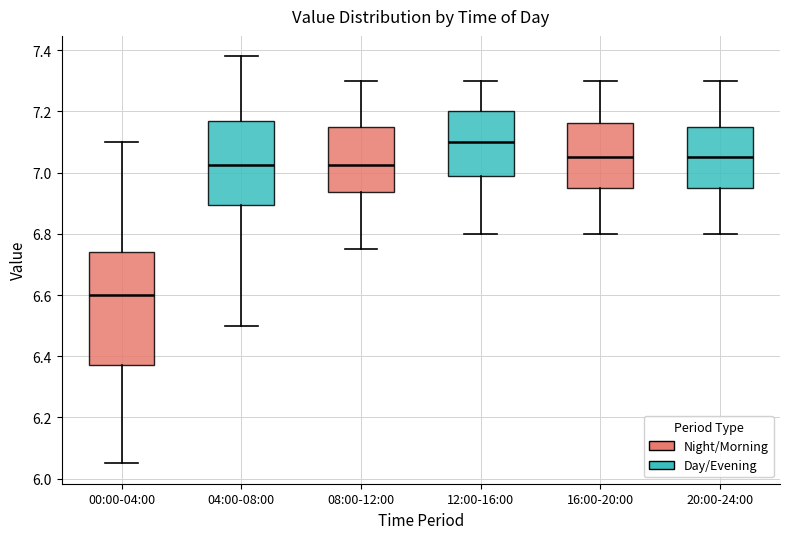

Where does the upper whisker of the box for 20:00-24:00 end on the y-axis? The values are not printed on the chart, so give them approximately, as read against the axis.

7.30